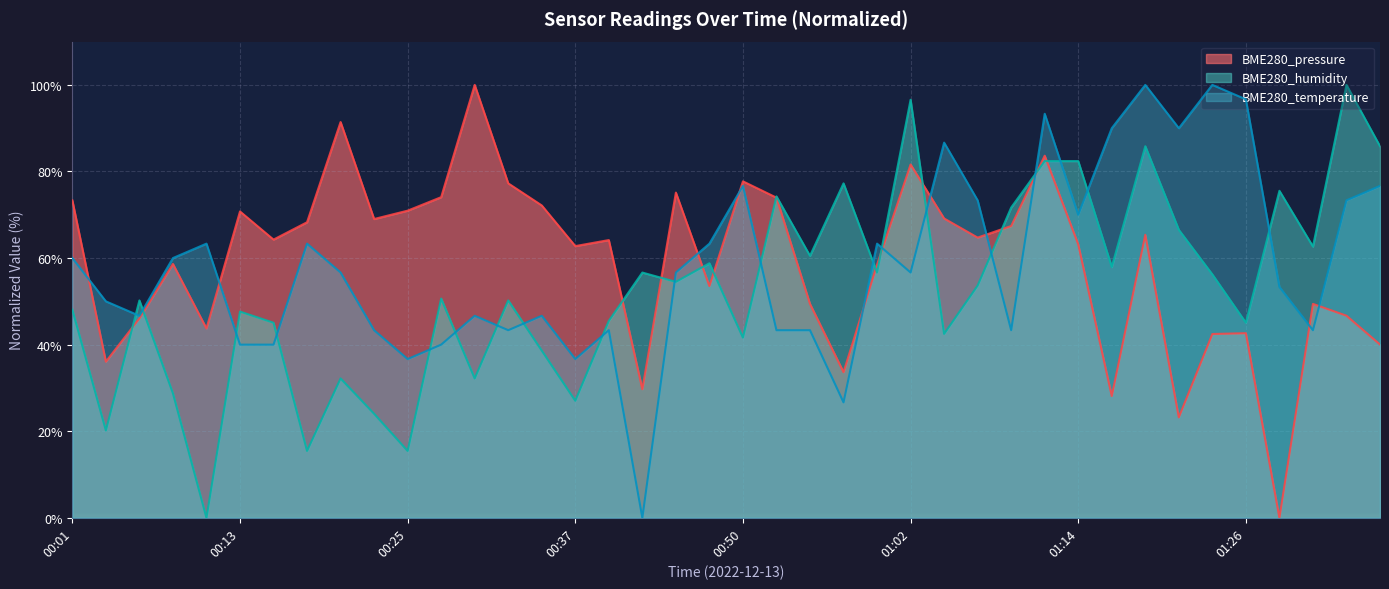

What is the difference between the maximum and minimum values in the BME280_pressure series?

100.0